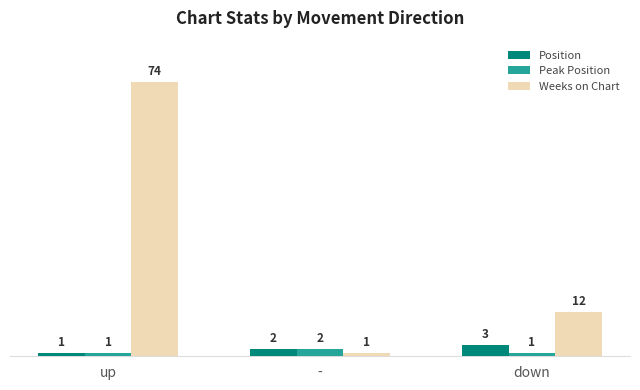

What is the spread (max minus min) of values at down?

11